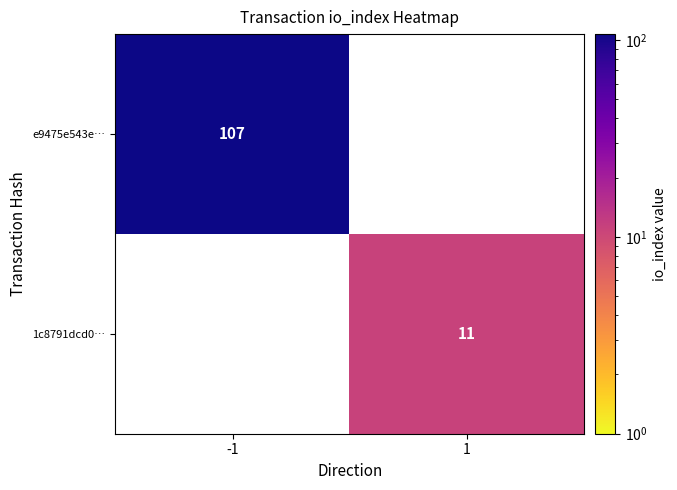

The value of e9475e543e… at -1 is 60. True or false?

False